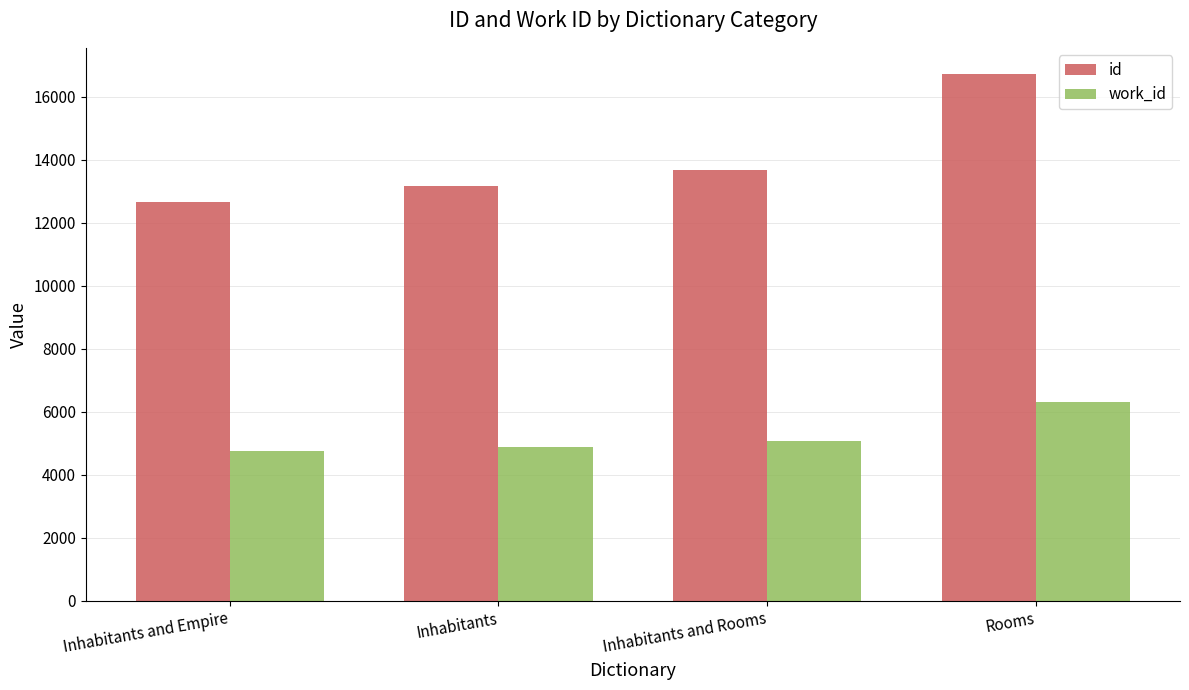

What is the highest value of the id series?

16722